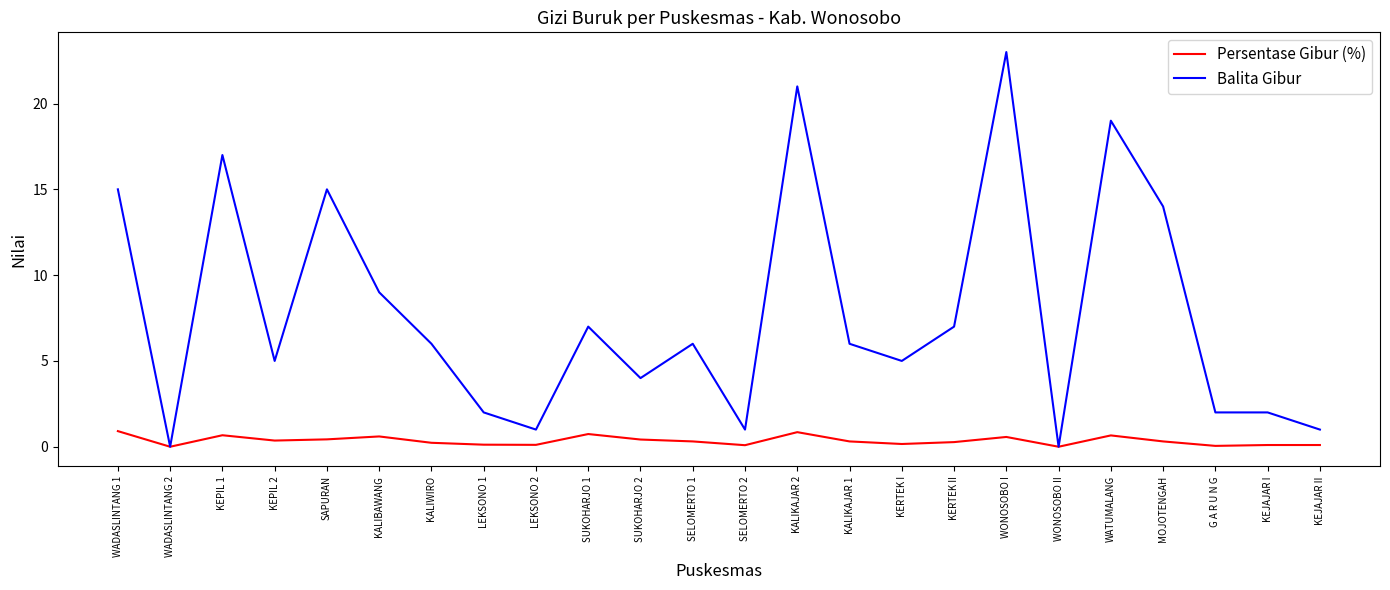

Rank the series at SELOMERTO 2 from highest to lowest value.

Balita Gibur, Persentase Gibur (%)